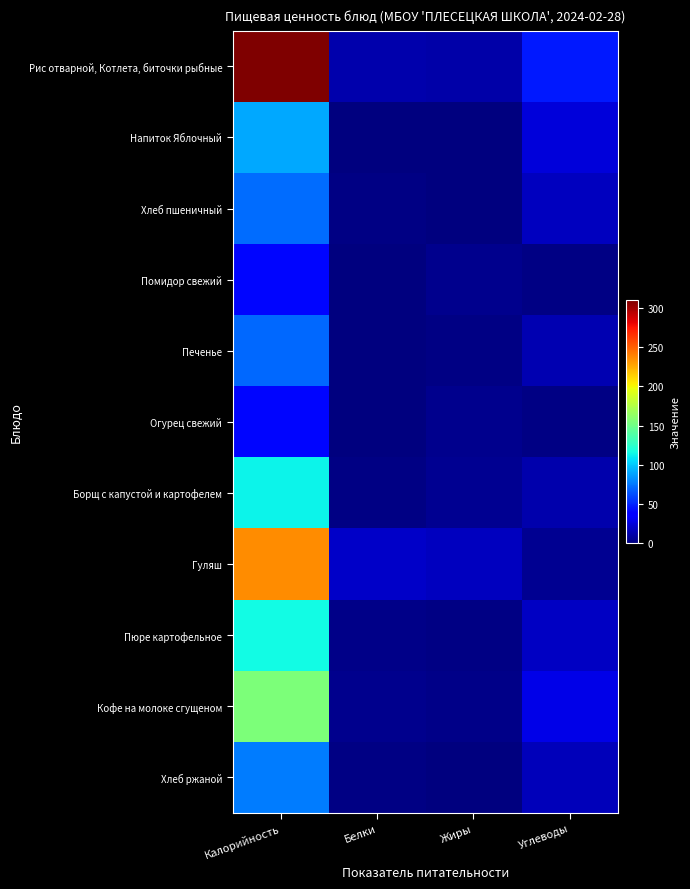

Which series has the widest spread of values?

Рис отварной, Котлета, биточки рыбные